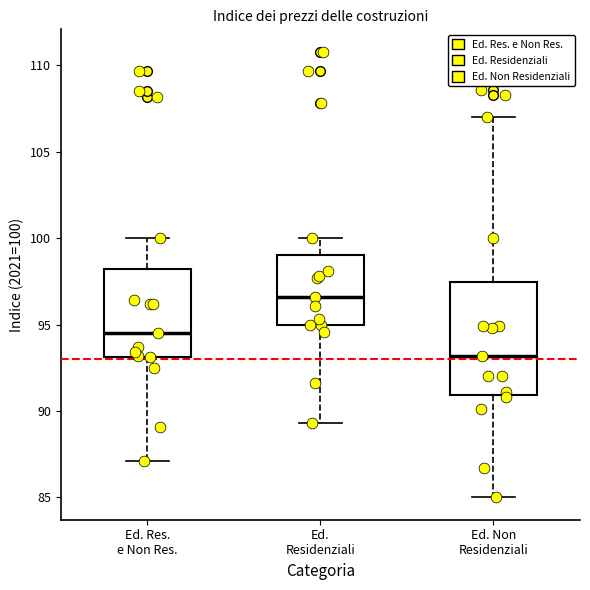

Where does the upper whisker of the box for Ed. Non Residenziali end on the y-axis? The values are not printed on the chart, so give them approximately, as read against the axis.

107.0